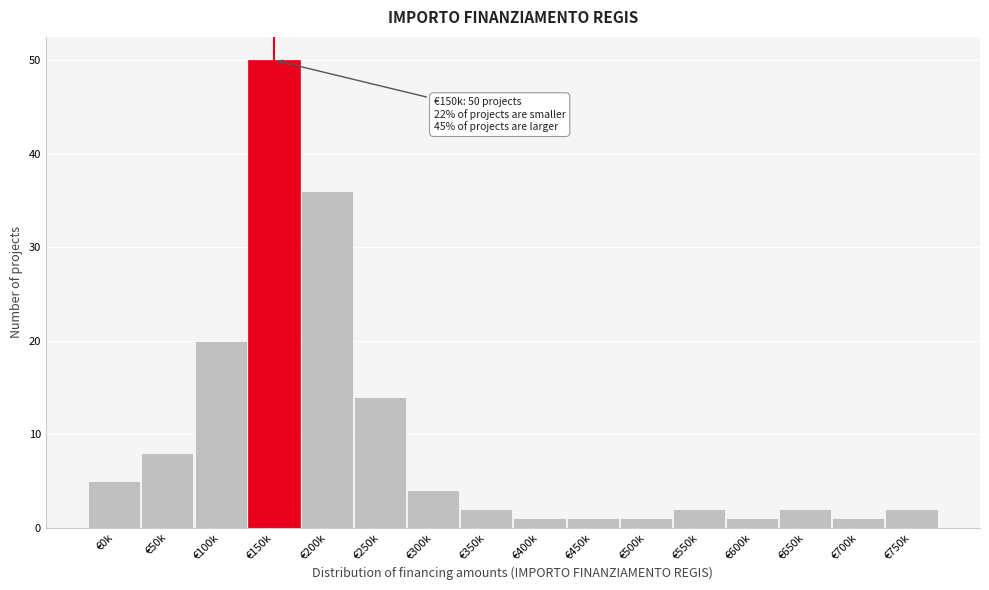

Reading right to left, transcribe all the data shown in this chart.

2	1	2	1	2	1	1	1	2	4	14	36	50	20	8	5